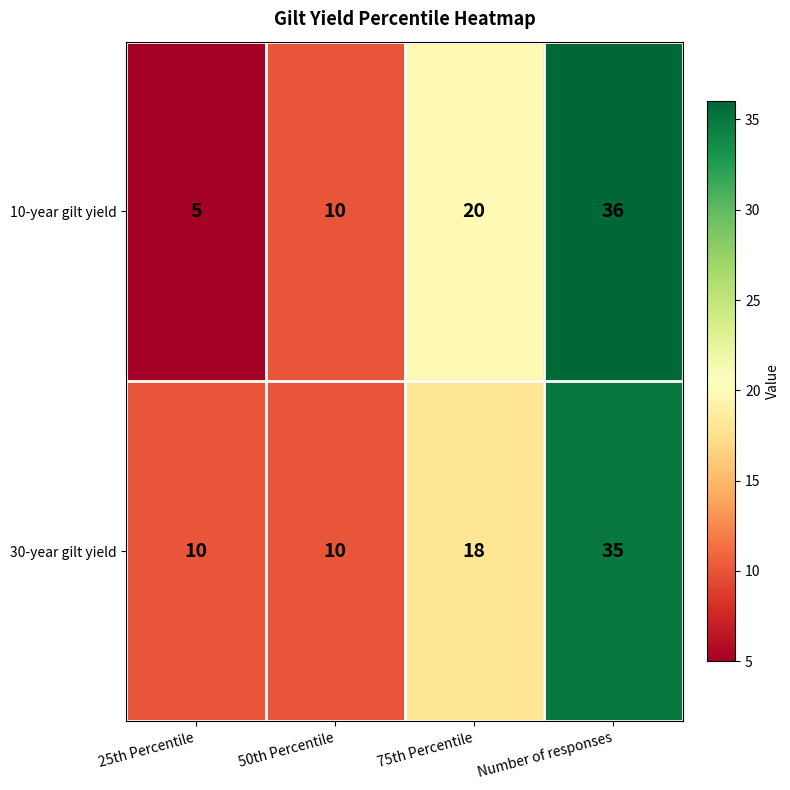

Which series has the largest total across all categories?

30-year gilt yield